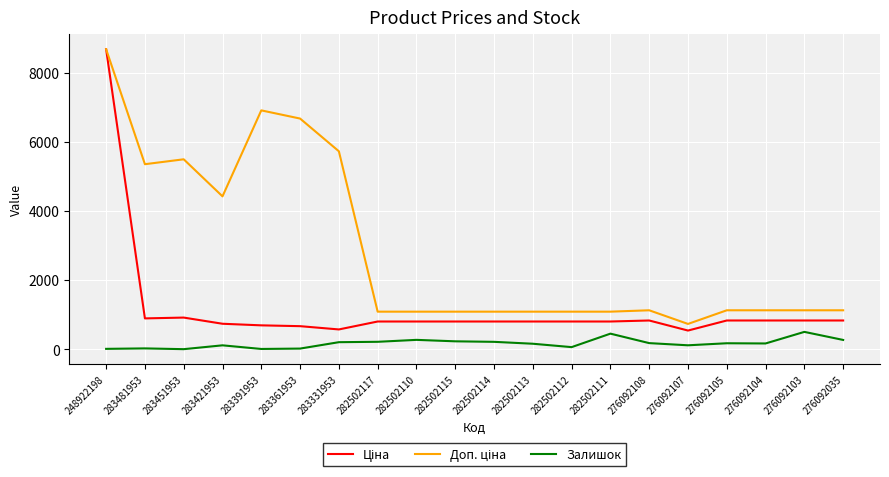

At which category is the sum across all series the highest?

248922198